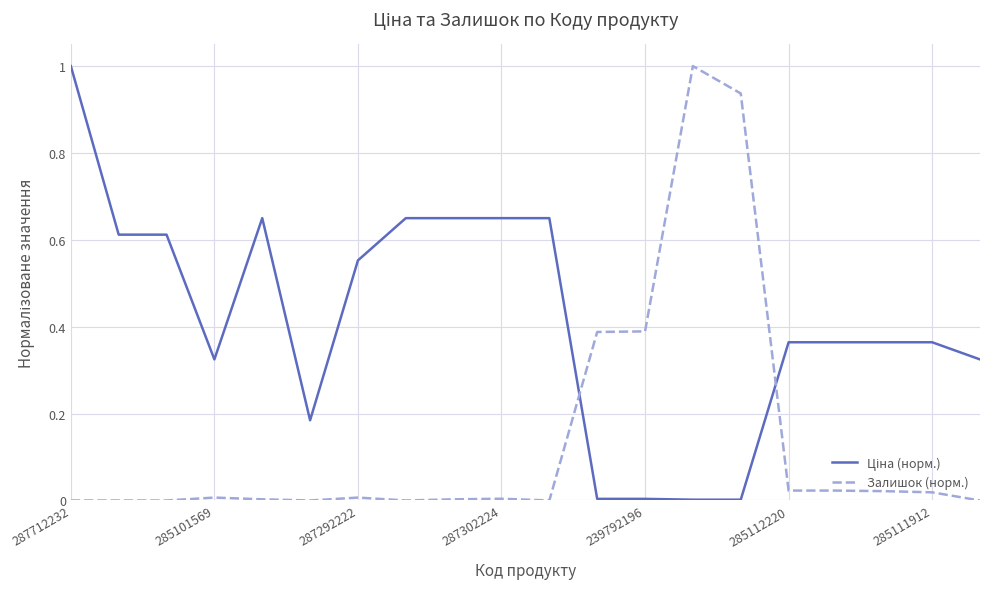

What is the difference between the maximum and minimum values in the Залишок (норм.) series?

1.0